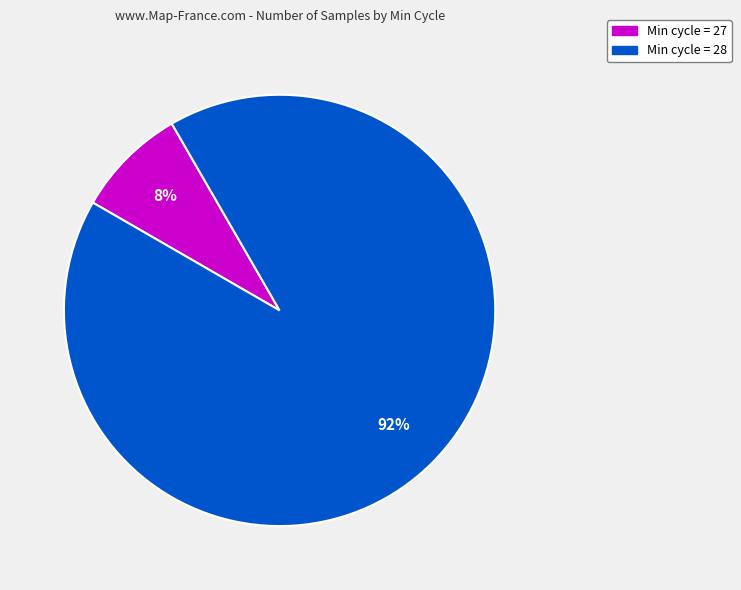

To the nearest percent, what is the average slice percentage?

50%